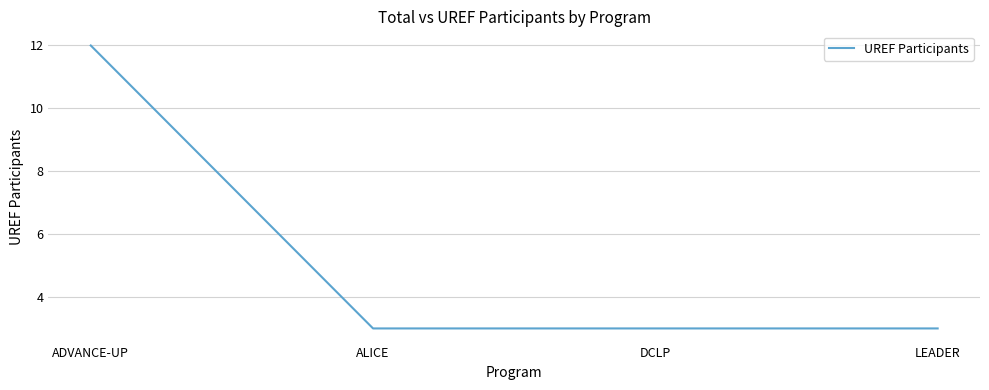

What is the minimum value shown in the chart?

3